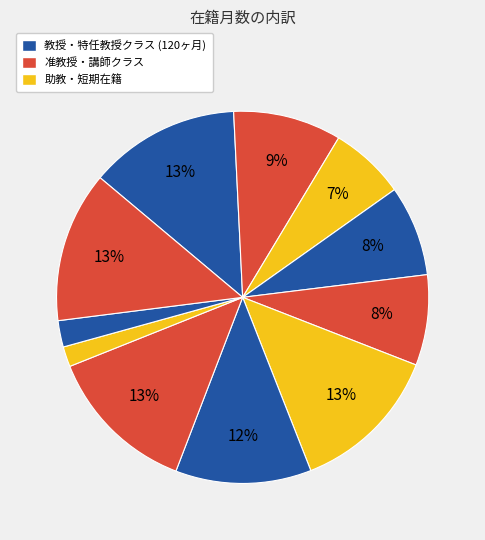

How many slices are in this pie chart?

11